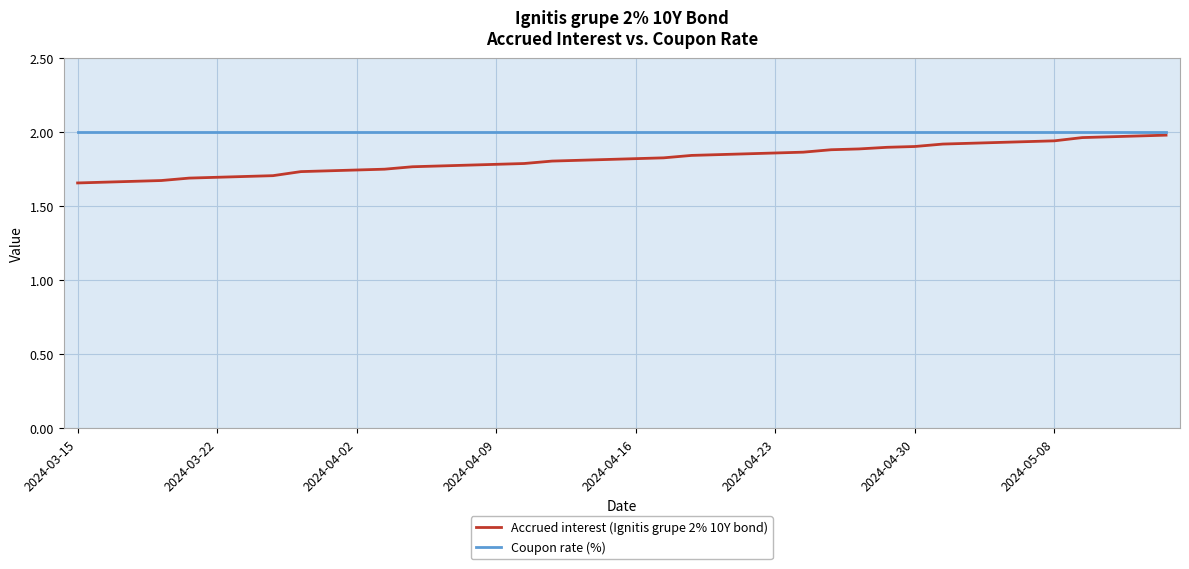

Which series has the largest total across all categories?

Coupon rate (%)